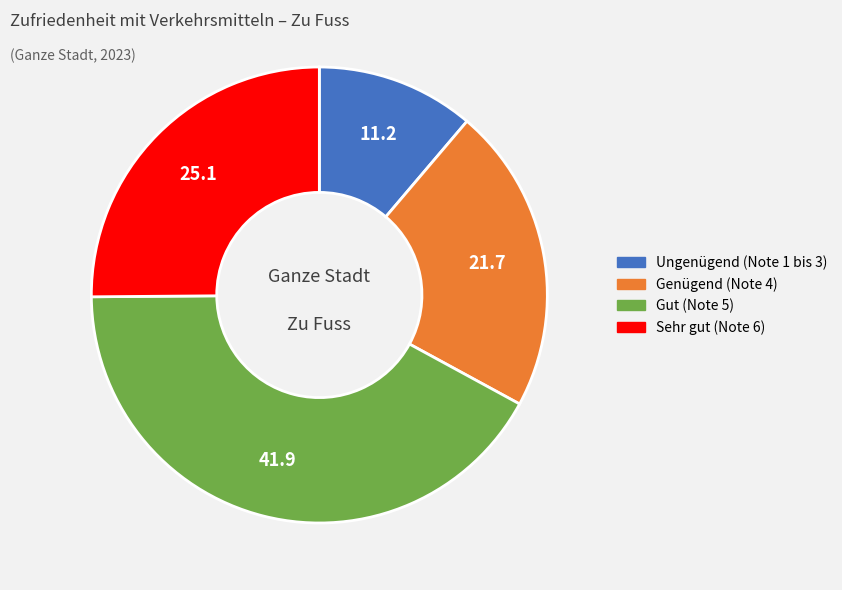

How many slices are in this pie chart?

4